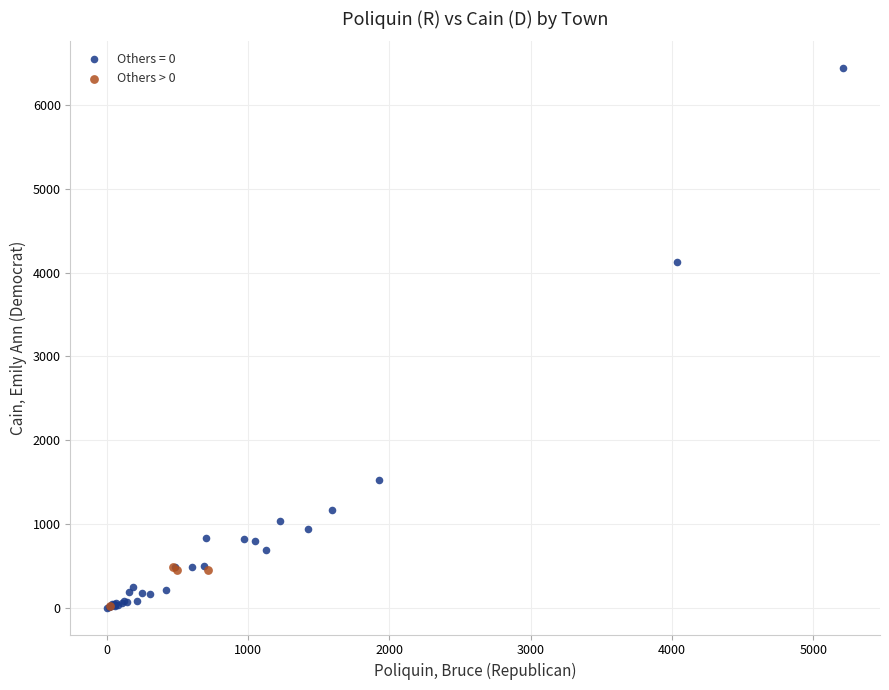

Which series contains the highest Y value?

Others = 0